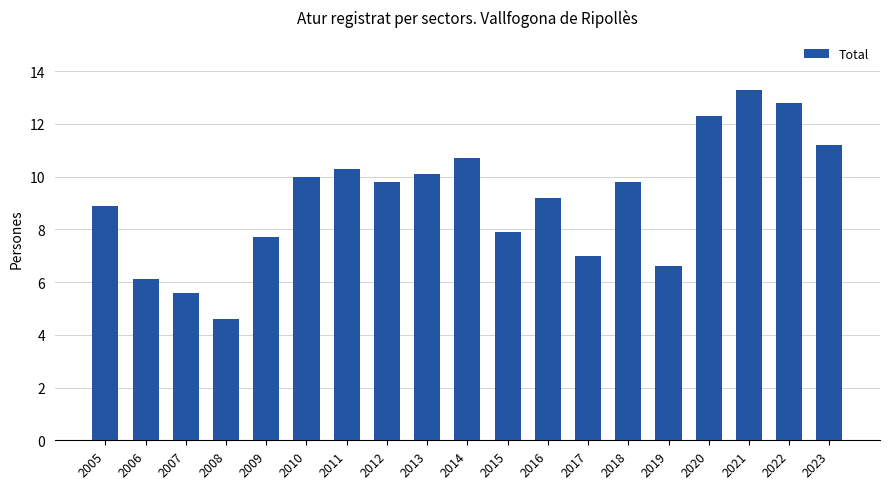

What is the change in value from 2019 to 2023?

+4.6